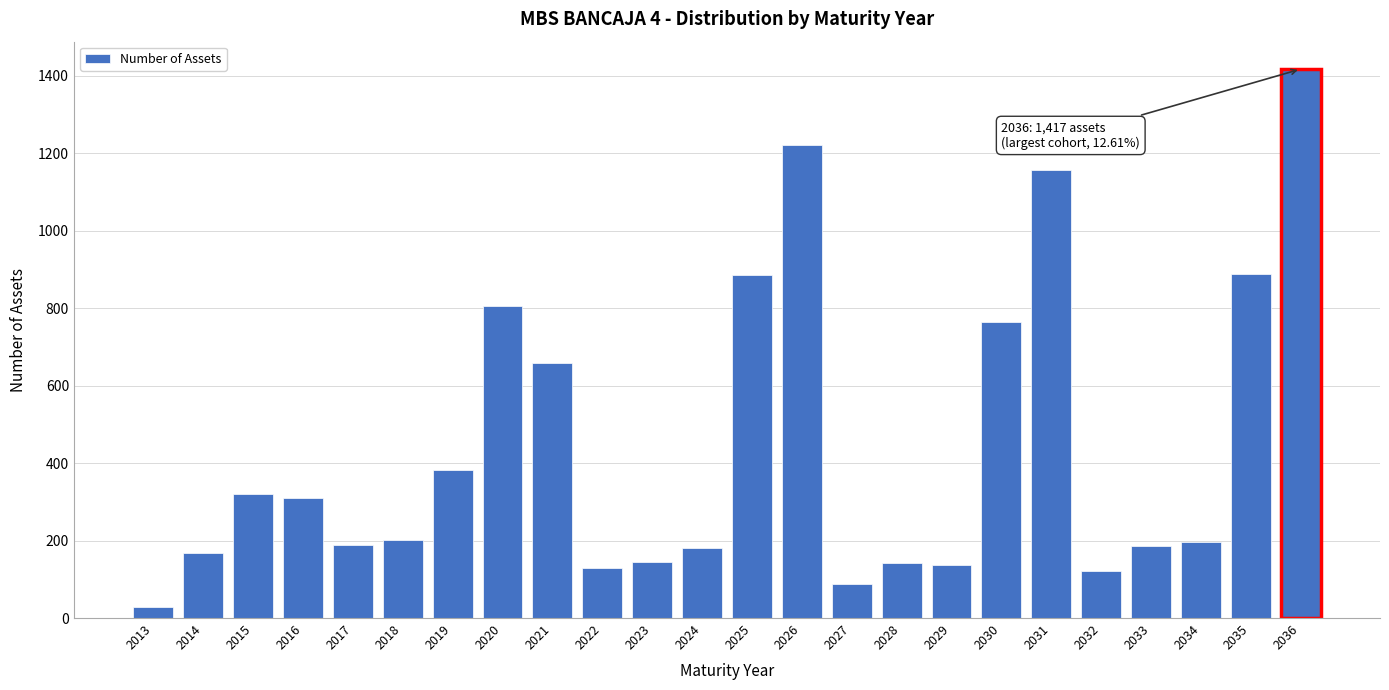

The chart shows a value of 1449 at 2025. True or false?

False